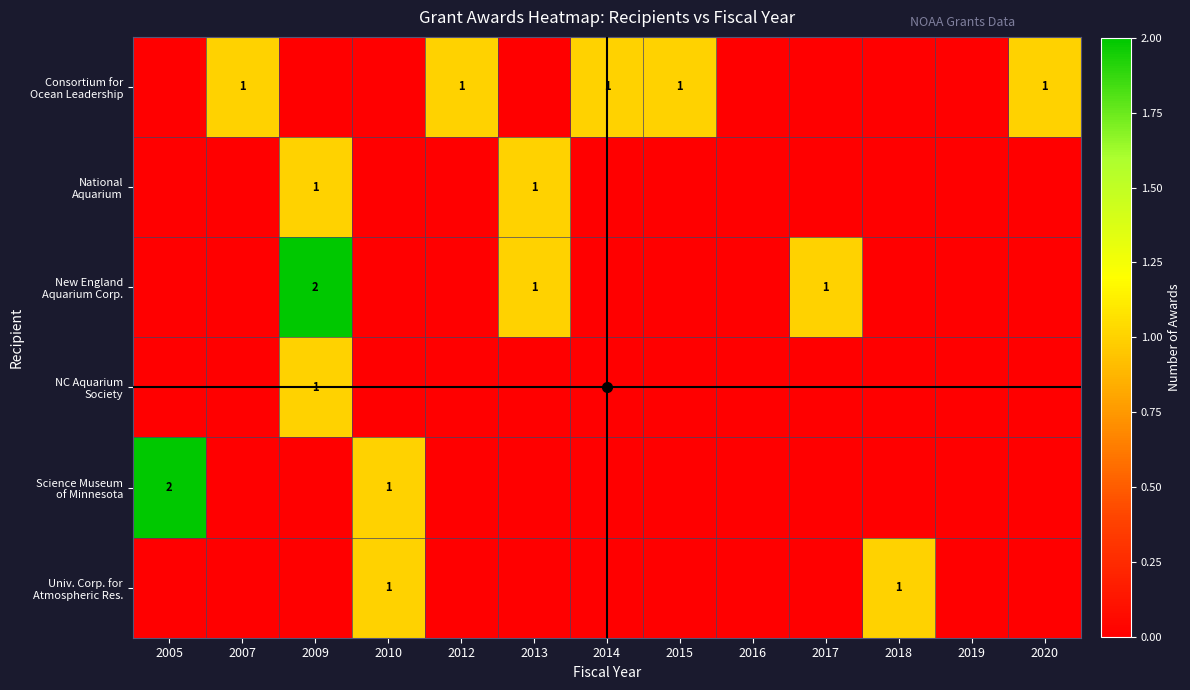

What is the difference between the second highest and minimum values in the Consortium for Ocean Leadership series?

1